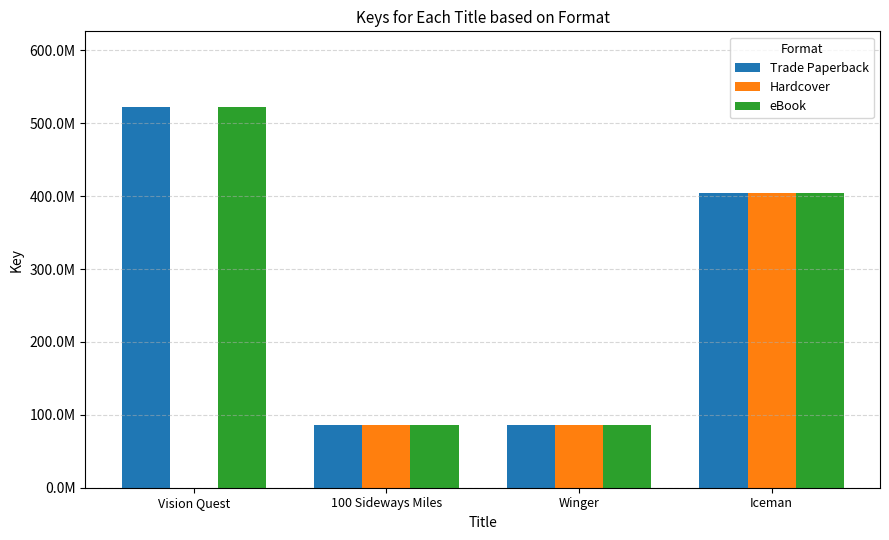

What are all the series names shown in the legend?

Trade Paperback, Hardcover, eBook